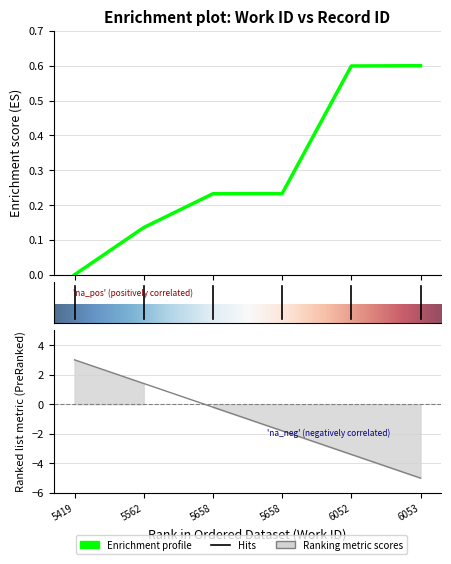

The chart shows a value of 0.4 at 5658. True or false?

False